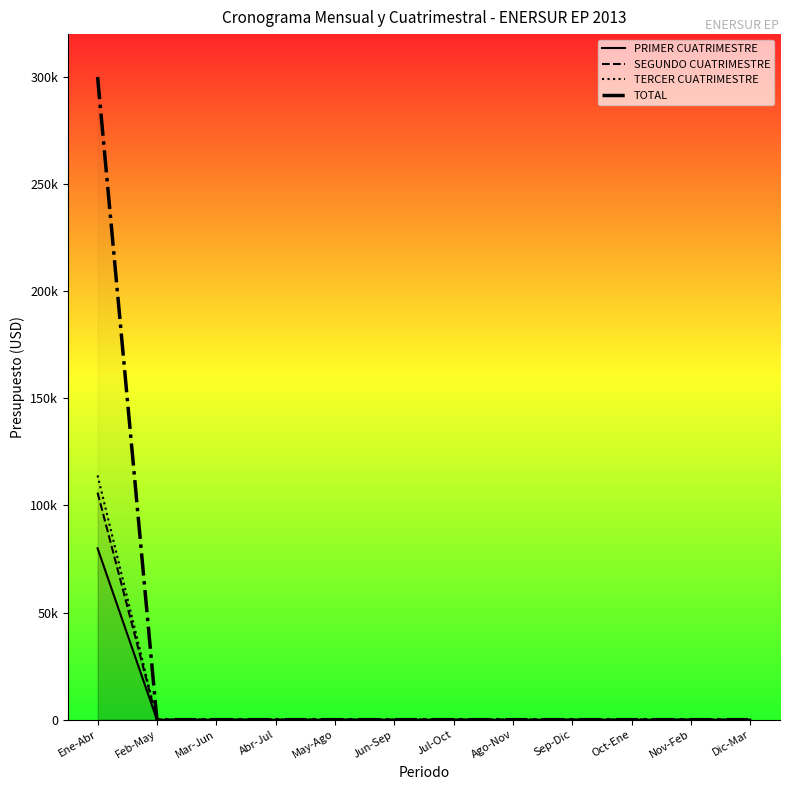

Reading left to right, transcribe all the data shown in this chart.

PRIMER CUATRIMESTRE: 80000	0	0	0	0	0	0	0	0	0	0	0
SEGUNDO CUATRIMESTRE: 106000	0	0	0	0	0	0	0	0	0	0	0
TERCER CUATRIMESTRE: 114000	0	0	0	0	0	0	0	0	0	0	0
TOTAL: 300000	0	0	0	0	0	0	0	0	0	0	0